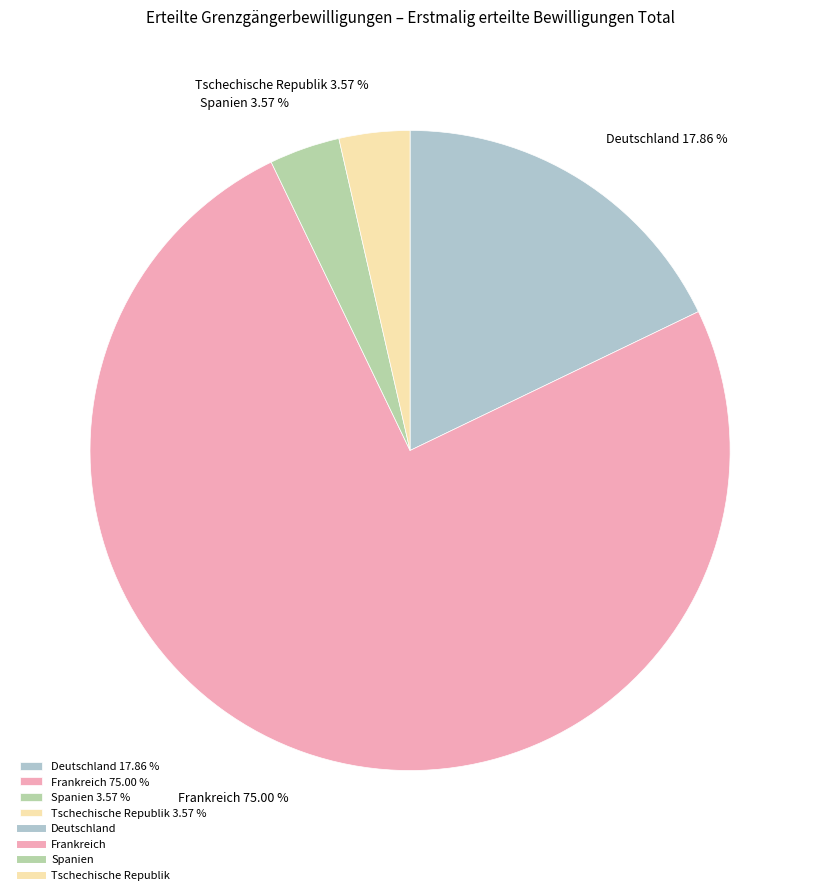

What percentage is NOT represented by Spanien?

96.4%